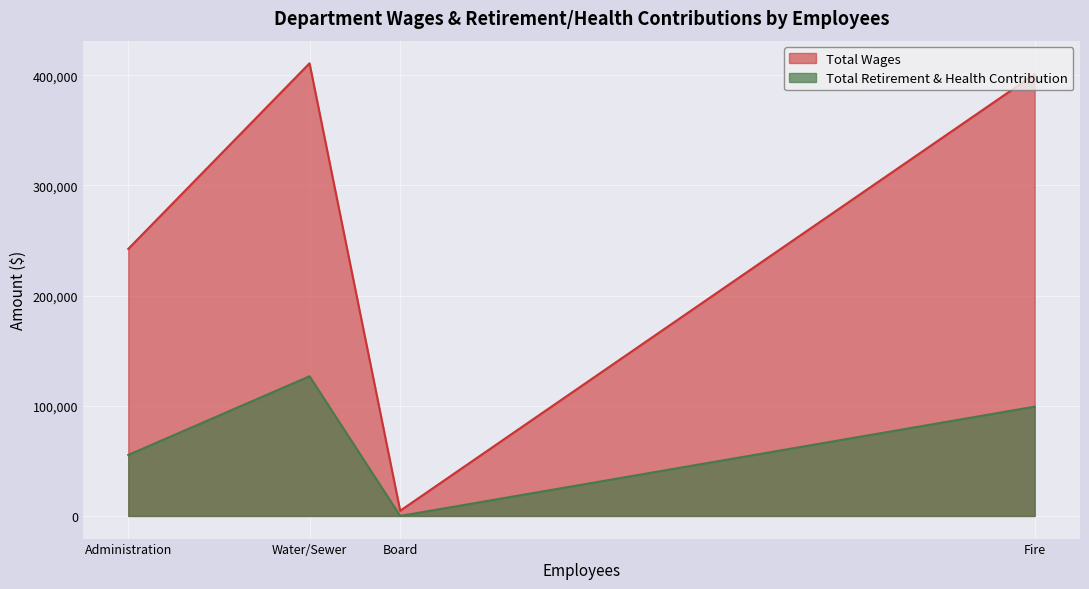

What is the total value across all series at Administration?

297783